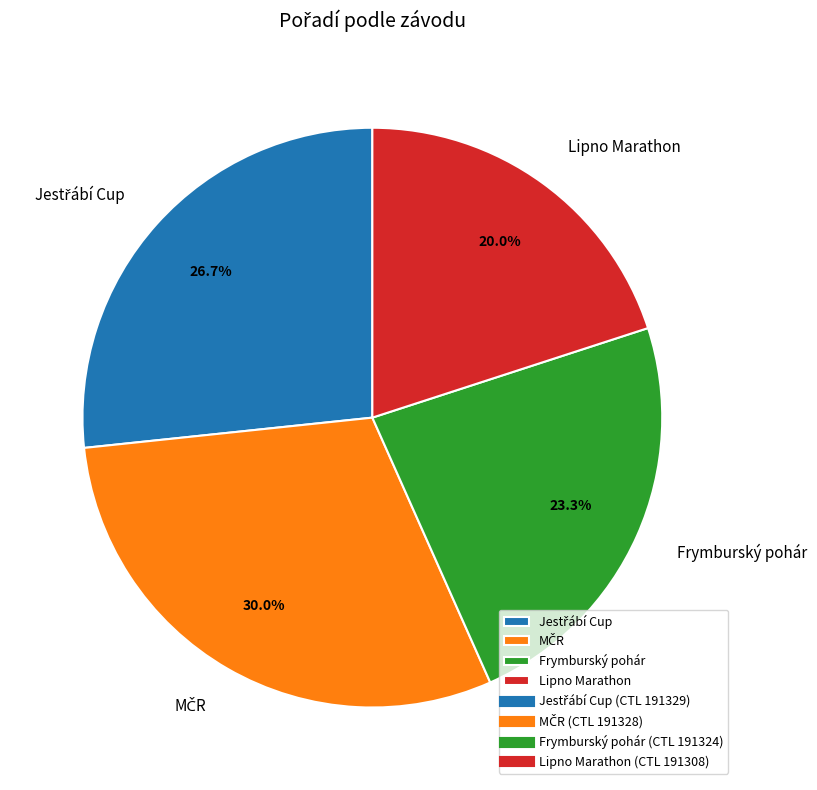

What is the smallest slice in the pie chart?

Lipno Marathon